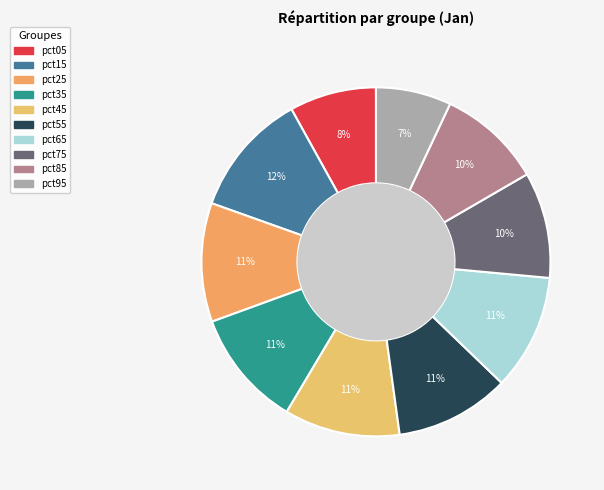

Combined, what portion of the pie is pct35 and pct45?

21.6%